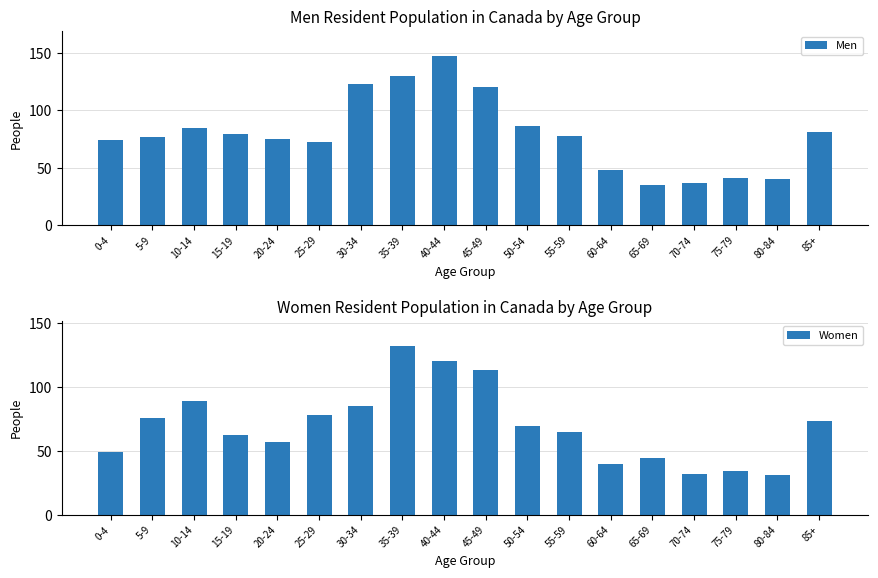

Between 50-54 and 20-24, which is larger?

50-54